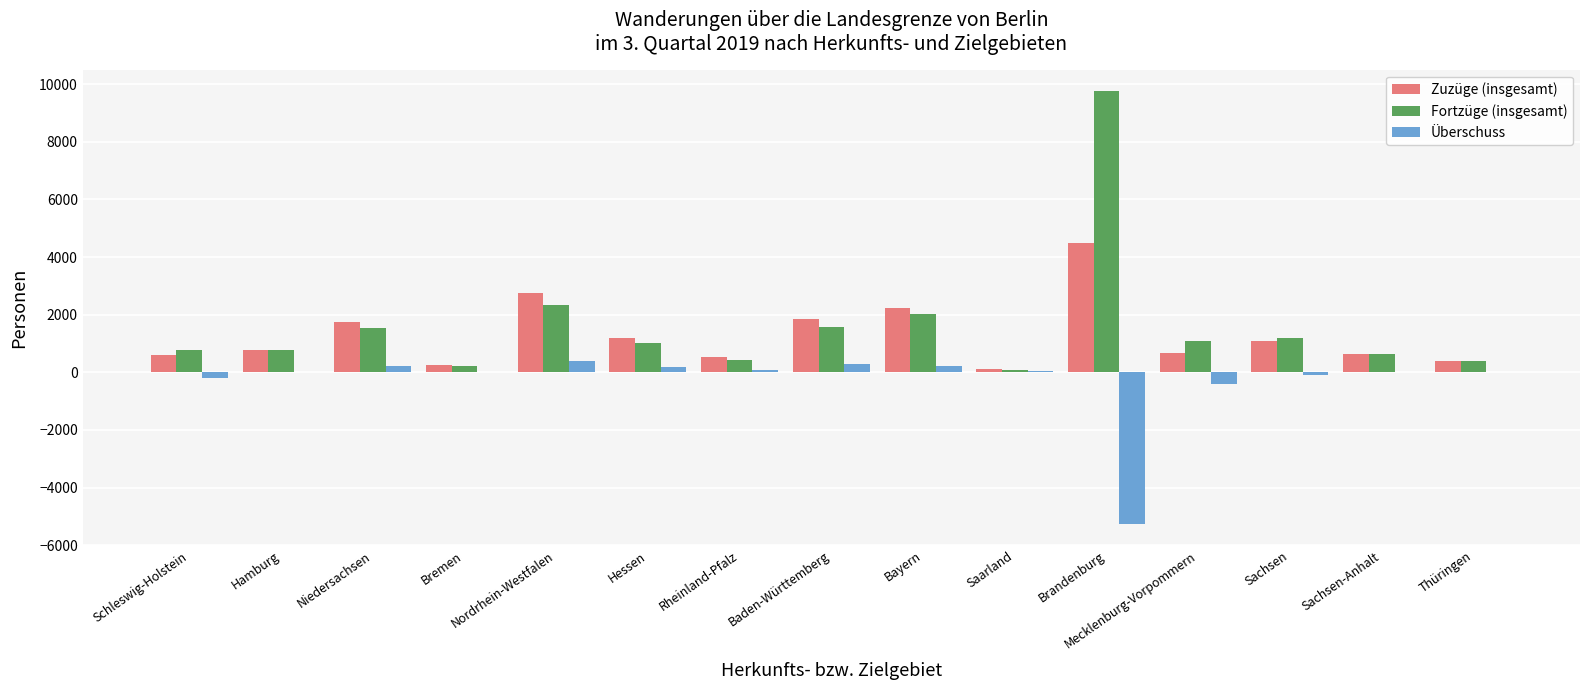

Which series has the widest spread of values?

Fortzüge (insgesamt)